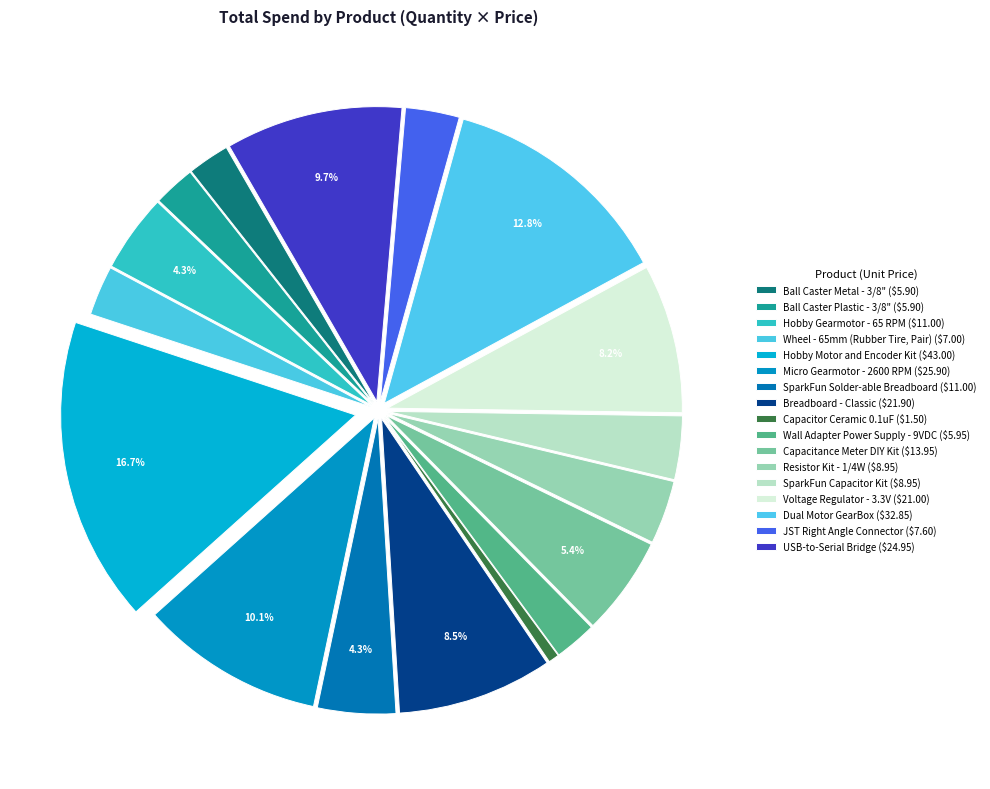

How many segments does this pie chart have?

17